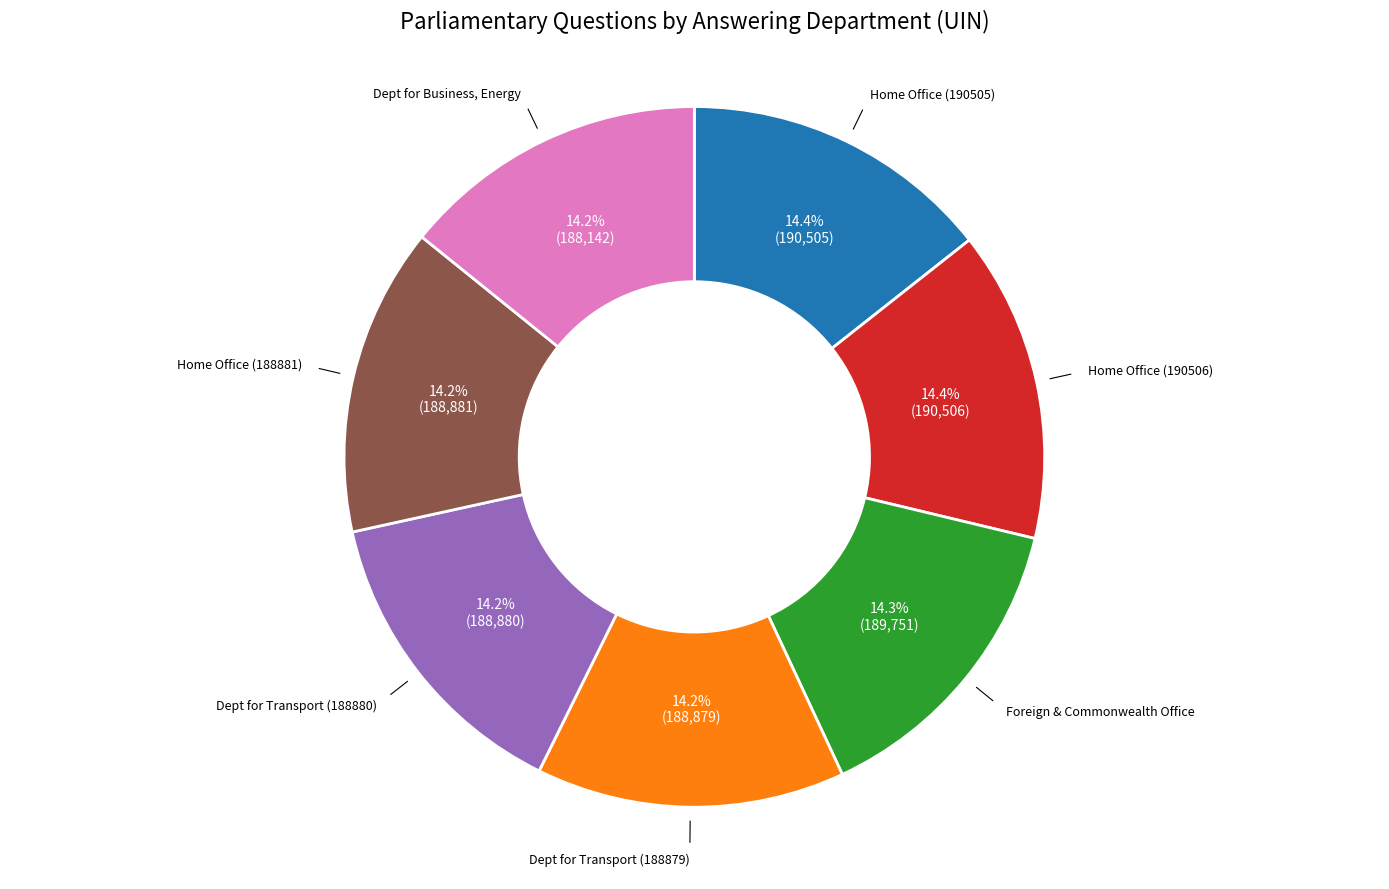

Does any single category account for the majority?

No